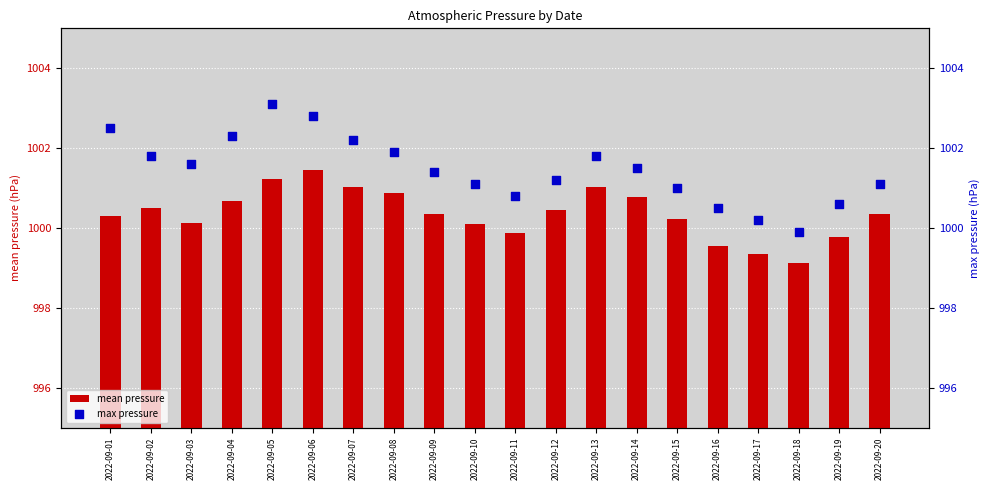

Which series contains the highest Y value?

max pressure